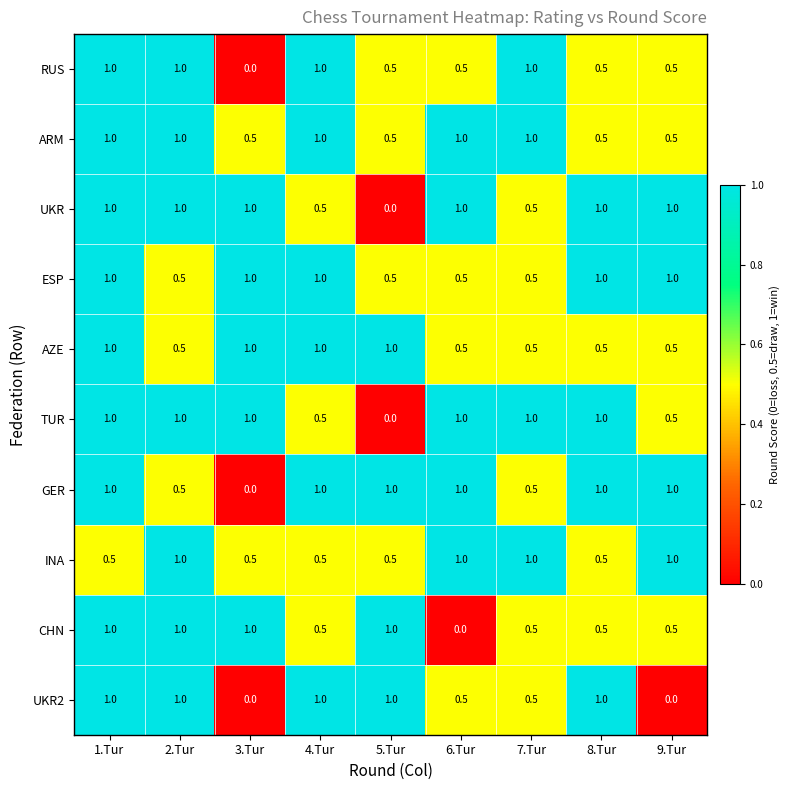

What is the greatest value displayed?

1.0